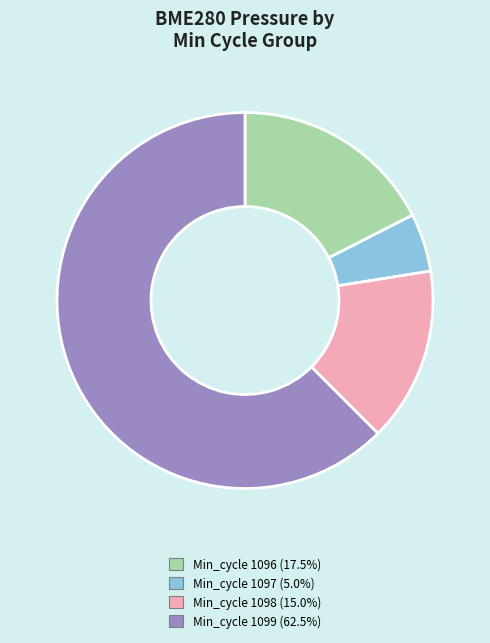

Is there a majority slice in this chart?

Yes